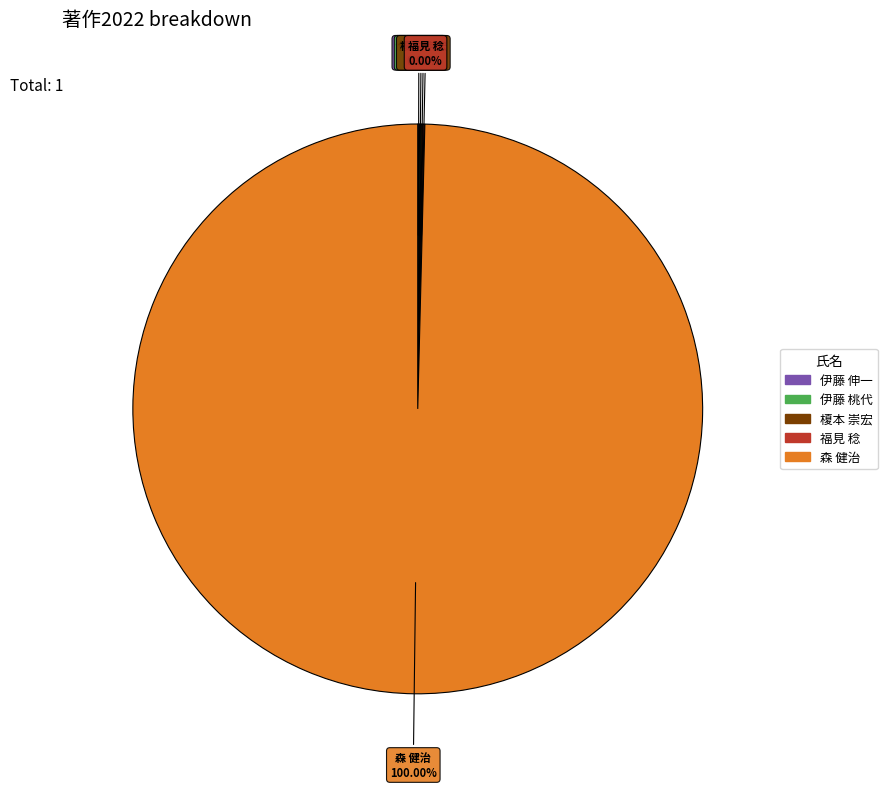

How many segments does this pie chart have?

5